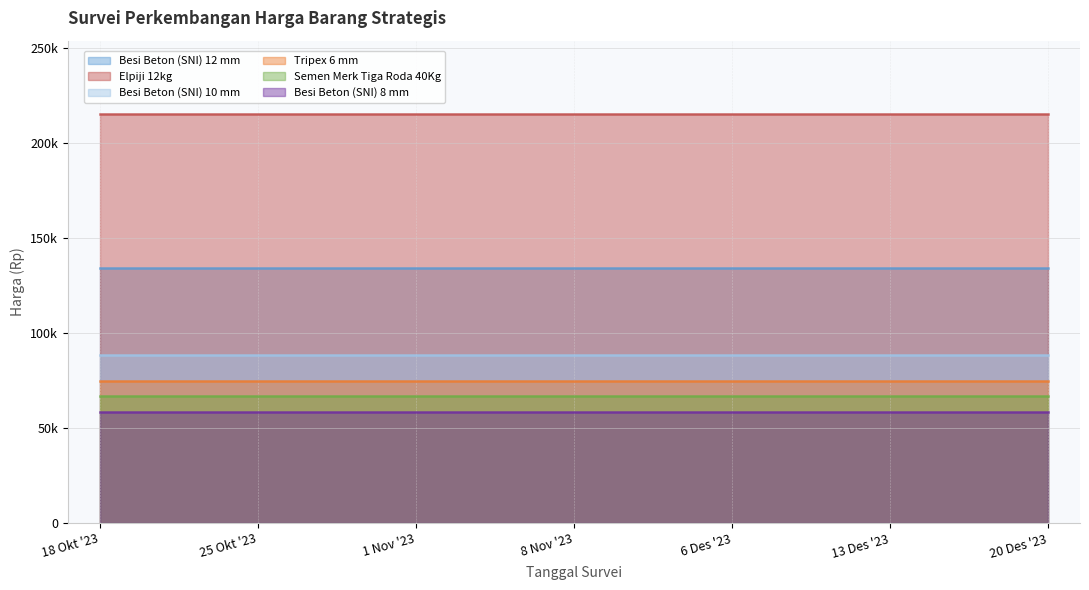

True or false: Elpiji 12kg has a value of 215000 at 18 Okt '23.

True